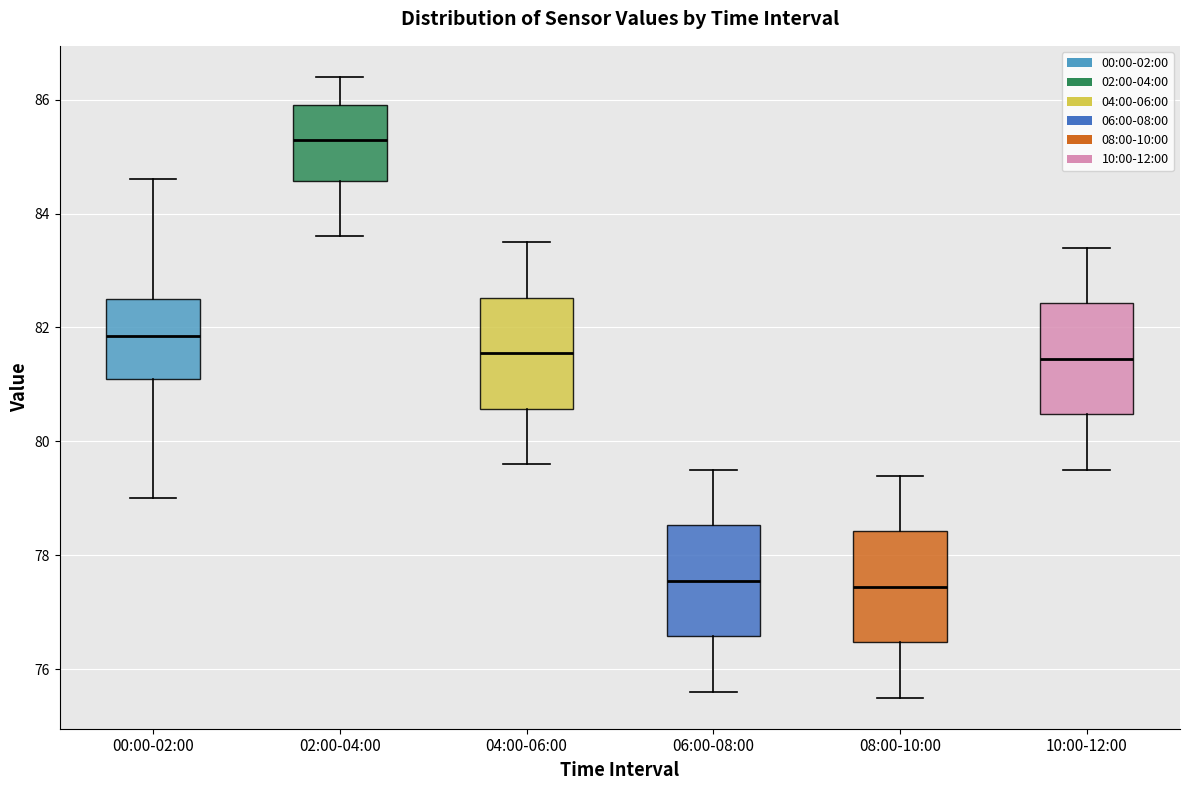

Where is the upper edge of the box for 02:00-04:00 on the y-axis? The values are not printed on the chart, so give them approximately, as read against the axis.

86.0